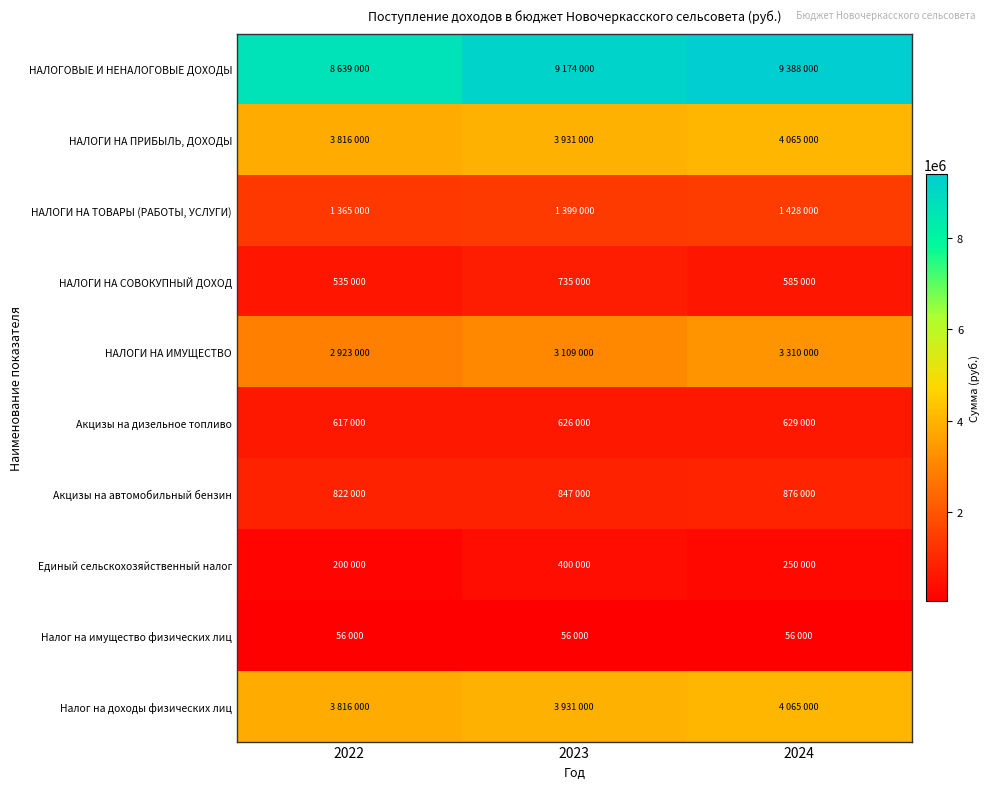

How many data points does each series have?

3